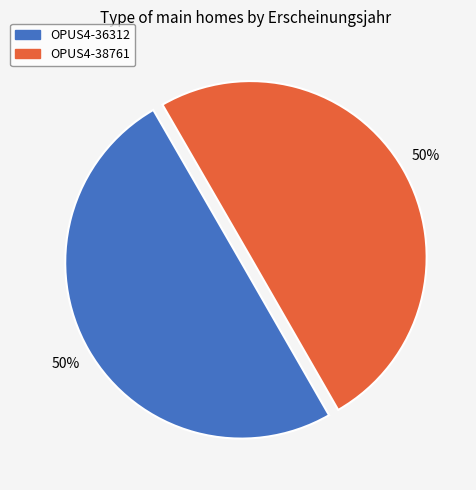

Approximately how many times larger is the value at OPUS4-38761 compared to OPUS4-36312?

1.0